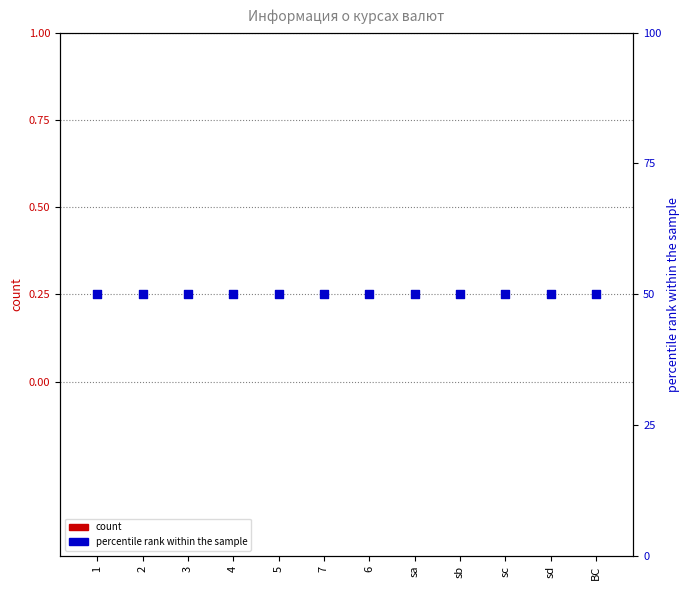

Which series contains the lowest Y value?

count